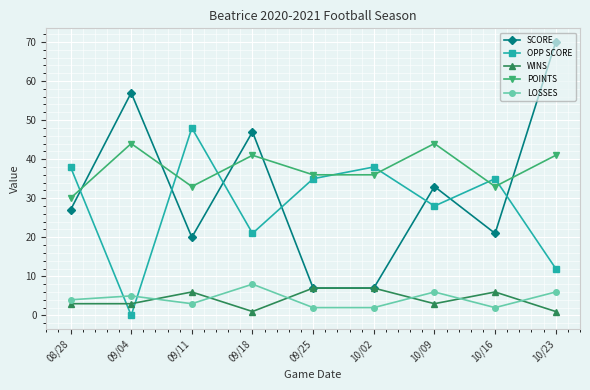

What is the label of the 8th point from the left?

10/16